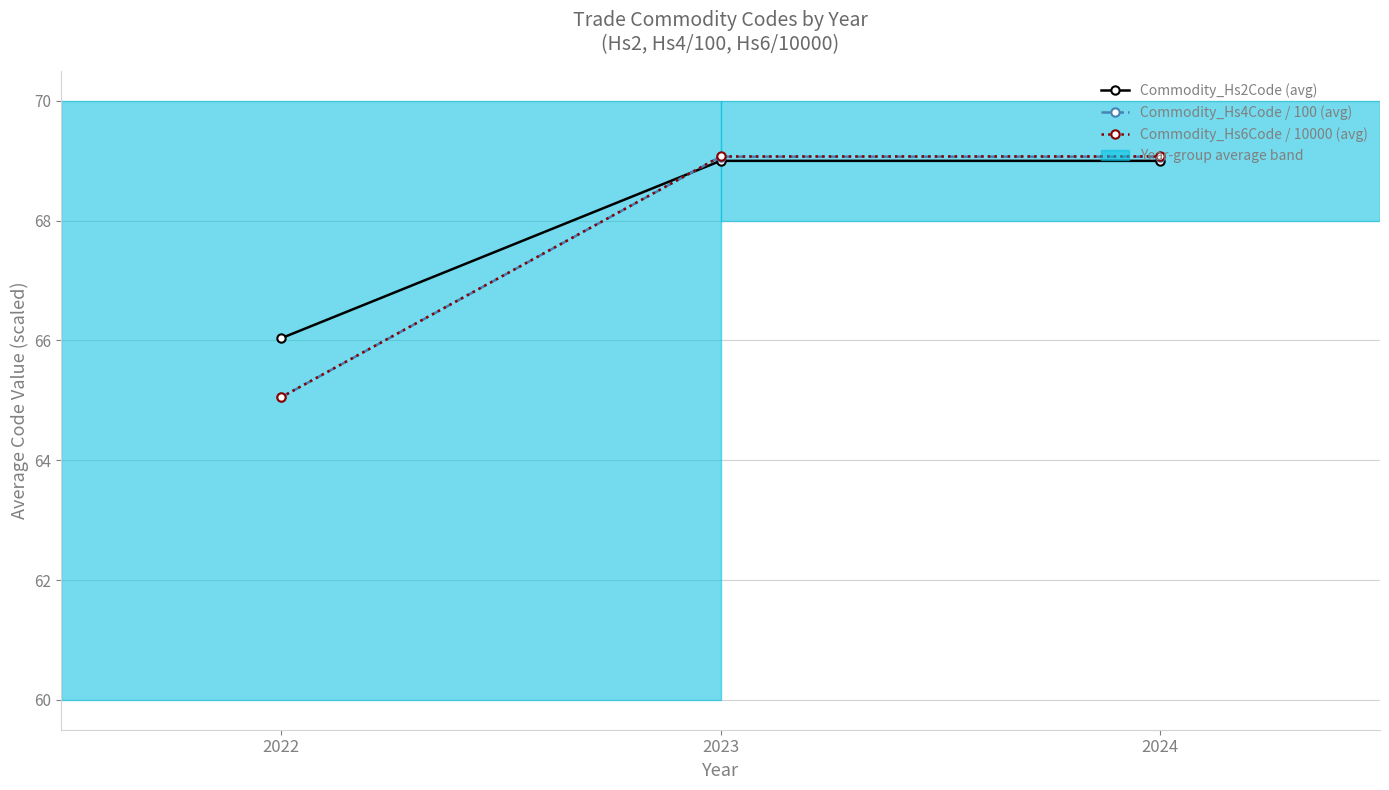

What is the smallest value displayed?

65.0